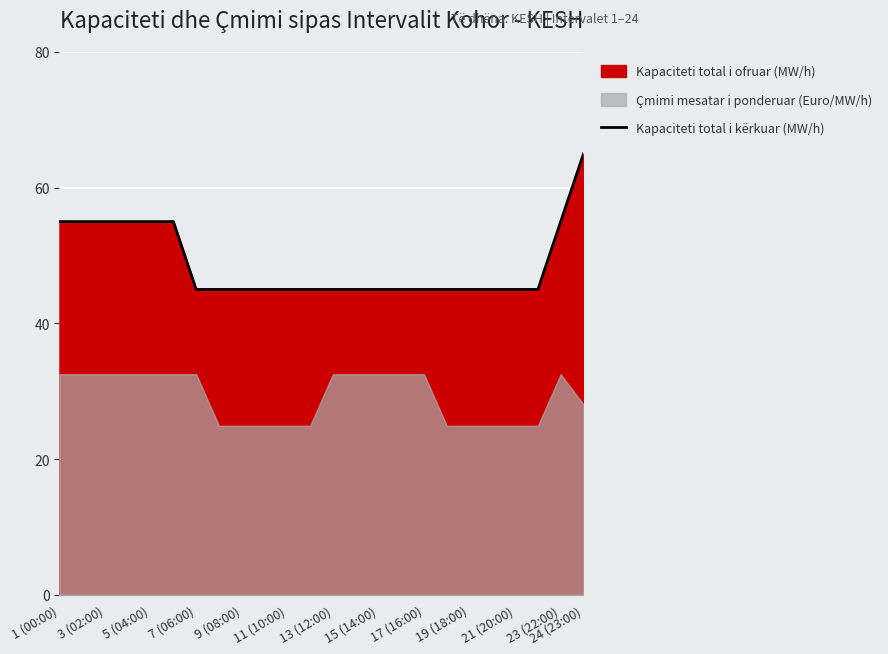

What is the value of the 14th point from the left?

45